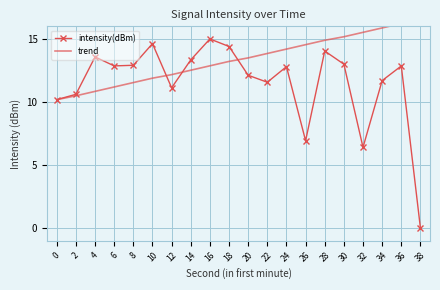

What is the maximum value shown in the chart?

16.5